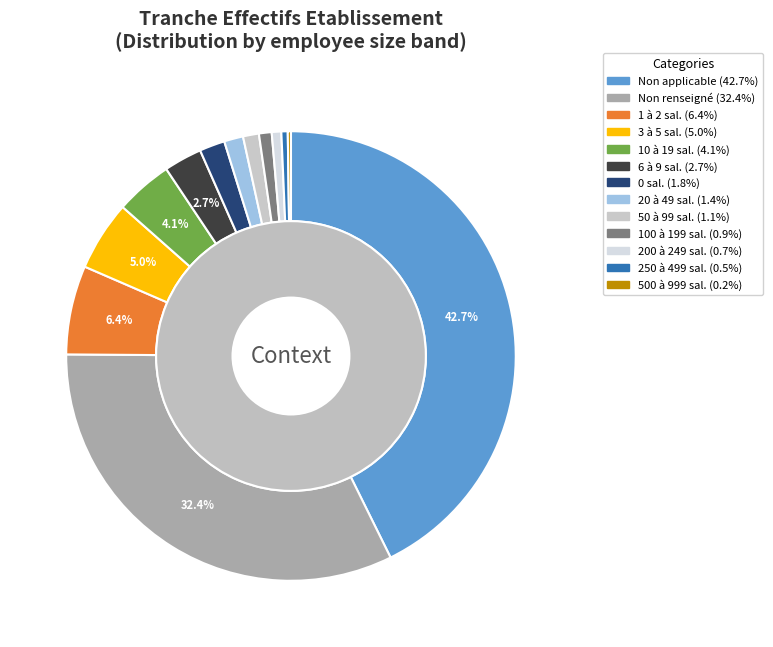

What percentage is the 00 slice, to the nearest percent?

2%